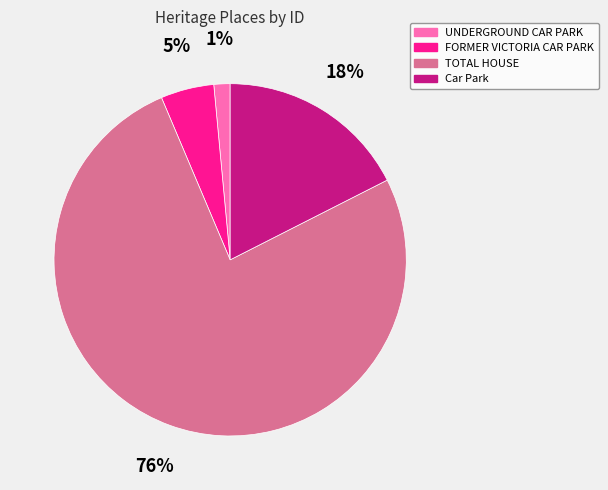

What is the majority slice?

TOTAL HOUSE